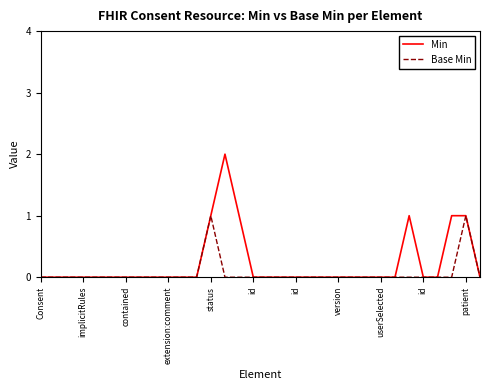

Which series has the largest range (max minus min)?

Min